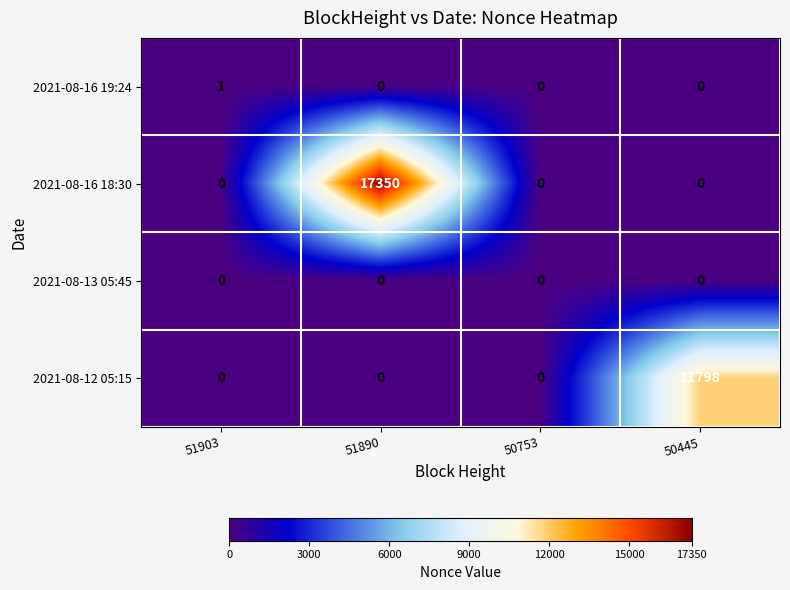

True or false: 2021-08-12 05:15 has a value of 11798 at 50445.

True